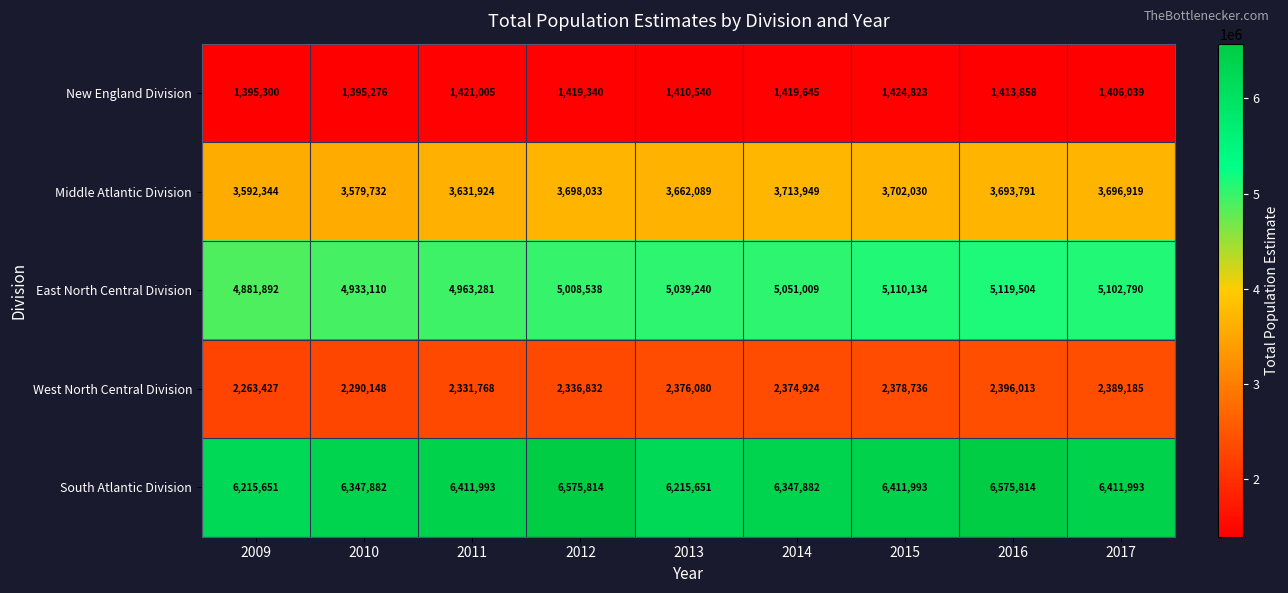

Rank the series by their average value, from highest to lowest.

South Atlantic Division, East North Central Division, Middle Atlantic Division, West North Central Division, New England Division